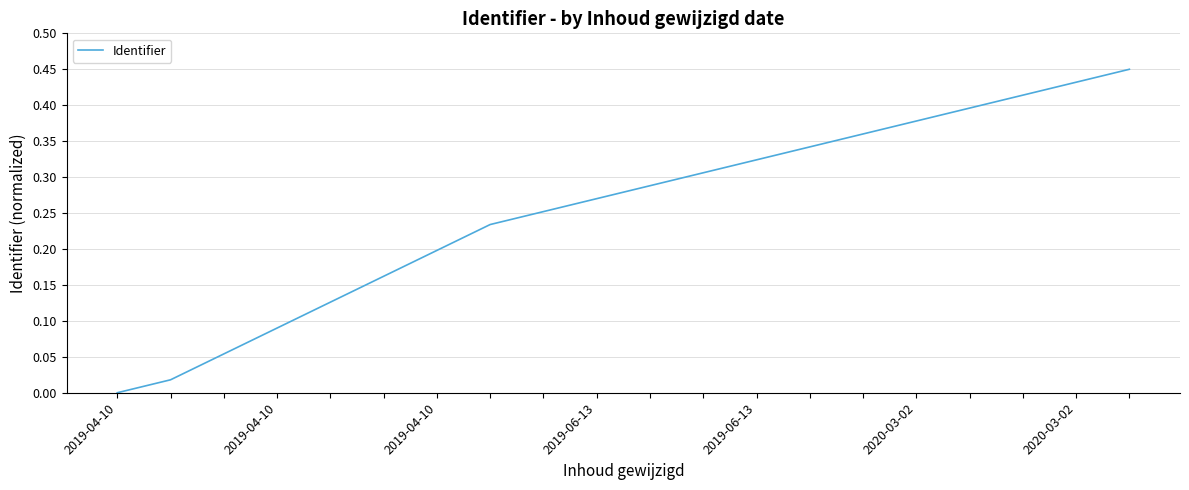

What is the difference between the maximum and minimum values?

0.5